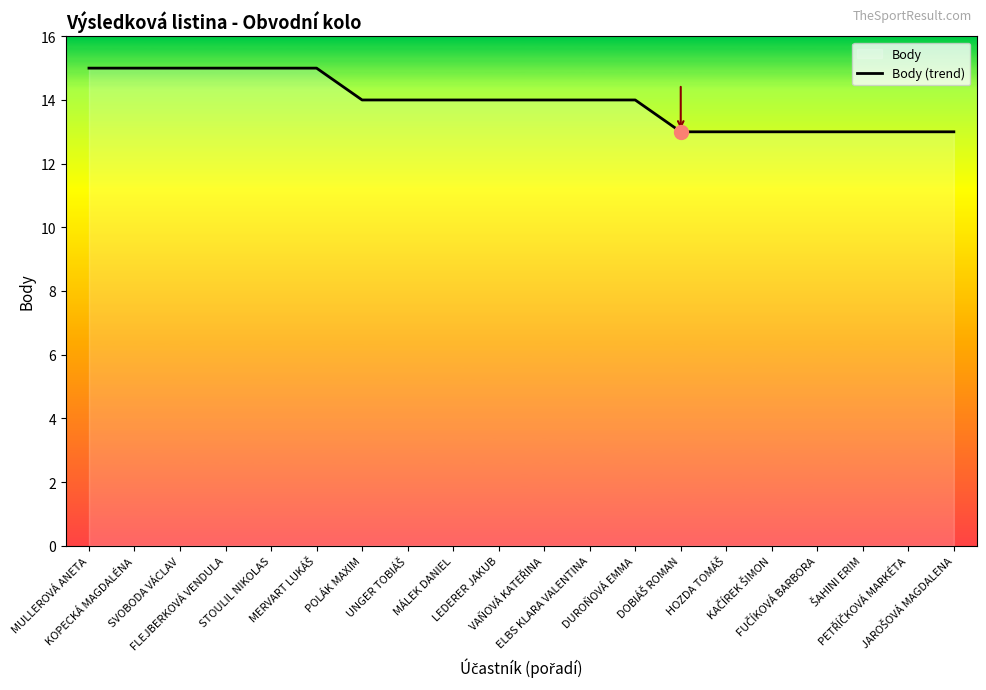

List the labels in order of value, smallest first.

DOBIÁŠ ROMAN, HOZDA TOMÁŠ, KAČÍREK ŠIMON, FUČÍKOVÁ BARBORA, ŠAHINI ERIM, PETŘÍČKOVÁ MARKÉTA, JAROŠOVÁ MAGDALENA, POLÁK MAXIM, UNGER TOBIÁŠ, MÁLEK DANIEL, LEDERER JAKUB, VAŇOVÁ KATEŘINA, ELBS KLARA VALENTINA, DUROŇOVÁ EMMA, MULLEROVÁ ANETA, KOPECKÁ MAGDALÉNA, SVOBODA VÁCLAV, FLEJBERKOVÁ VENDULA, STOULIL NIKOLAS, MERVART LUKÁŠ